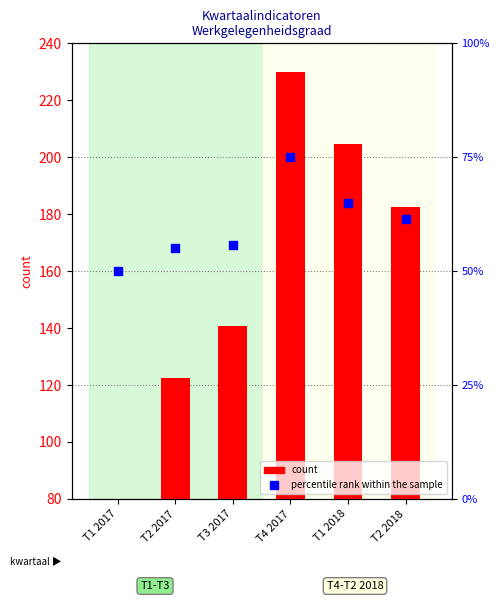

What are all the series names shown in the legend?

count, percentile rank within the sample